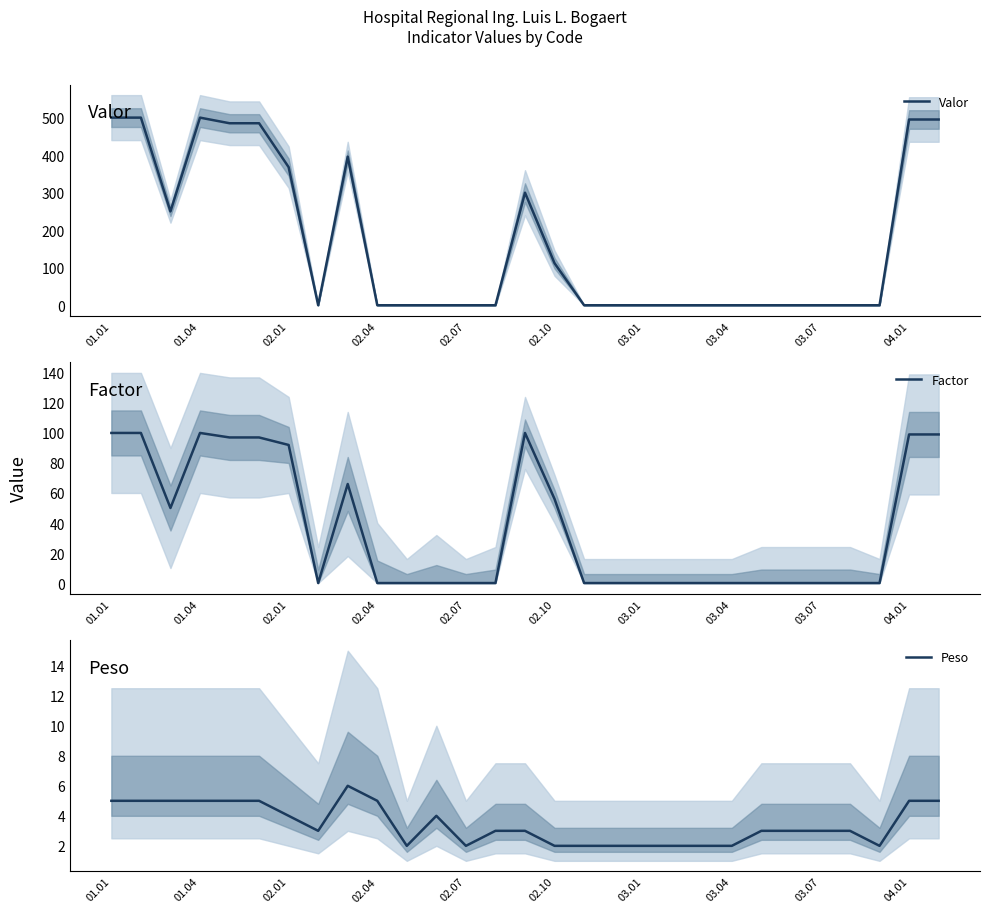

True or false: Factor and Valor intersect in this chart.

False